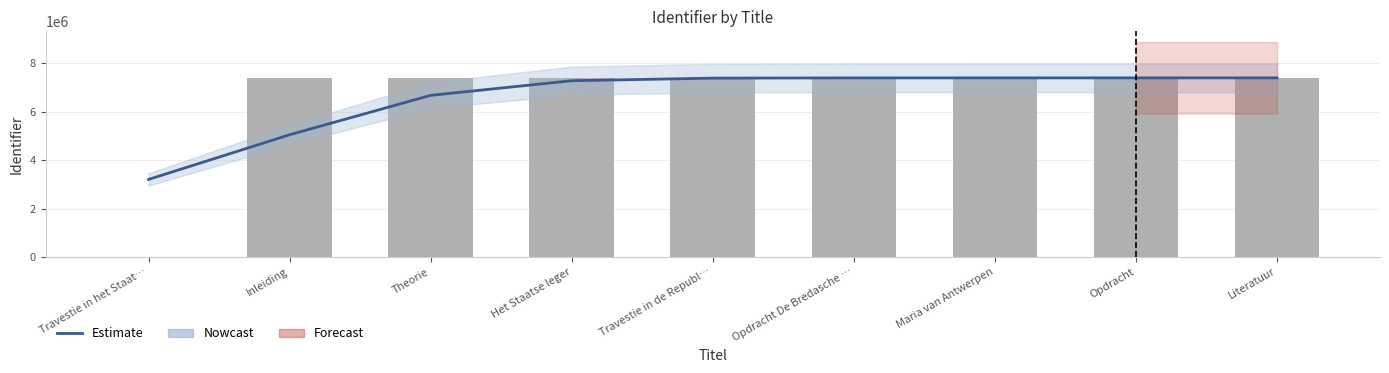

Reading left to right, what are all the values shown in this chart?

Estimate: 3202797.9	5050319.4	6681412.2	7285623.5	7393386.7	7403031.2	7403722.6	7404149.7	7404543.8
Identifier: 0.0	7403254.0	7403264.0	7403274.0	7403278.0	7403267.0	7403726.0	7403764.0	7405160.0